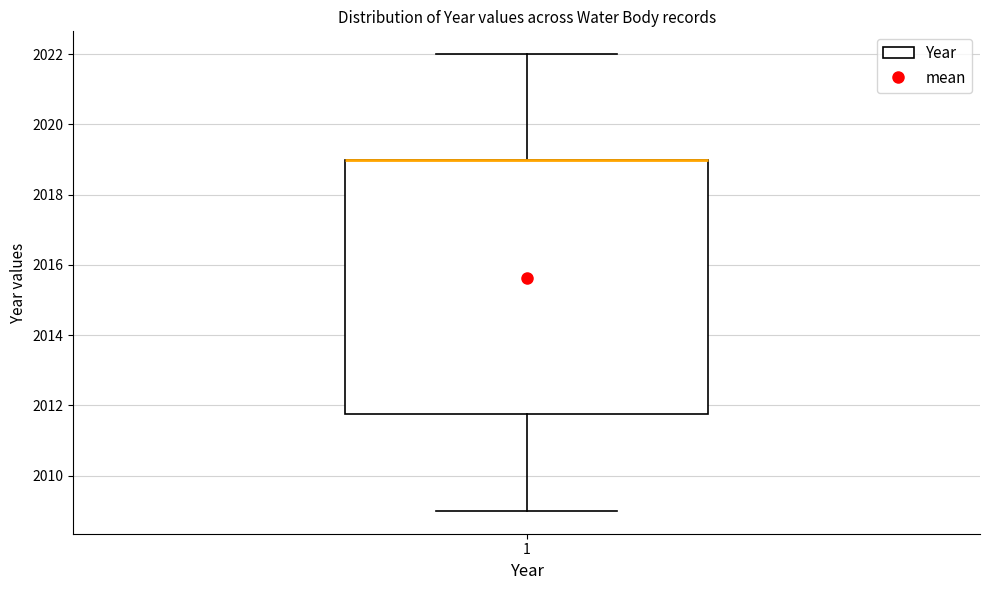

Read this box plot against the y-axis: the position of the median line, the range covered by the box, and the ends of both whiskers. The values are not printed on the chart, so give them approximately, as read against the axis.

median 2019.0 (drawn on the box's upper edge), box 2011.8 to 2019.0, whiskers 2009.0 to 2022.0